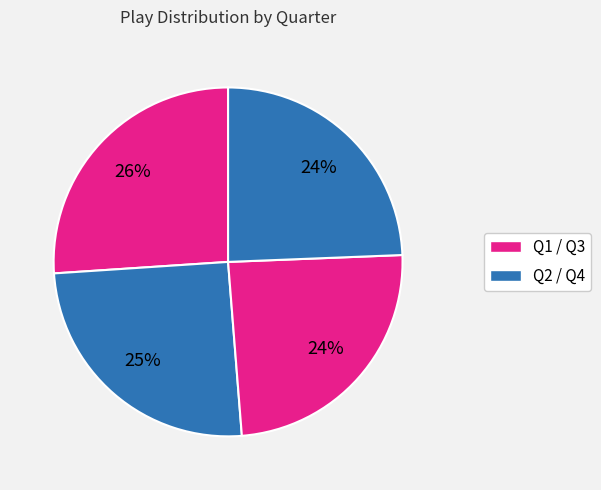

How many segments does this pie chart have?

4